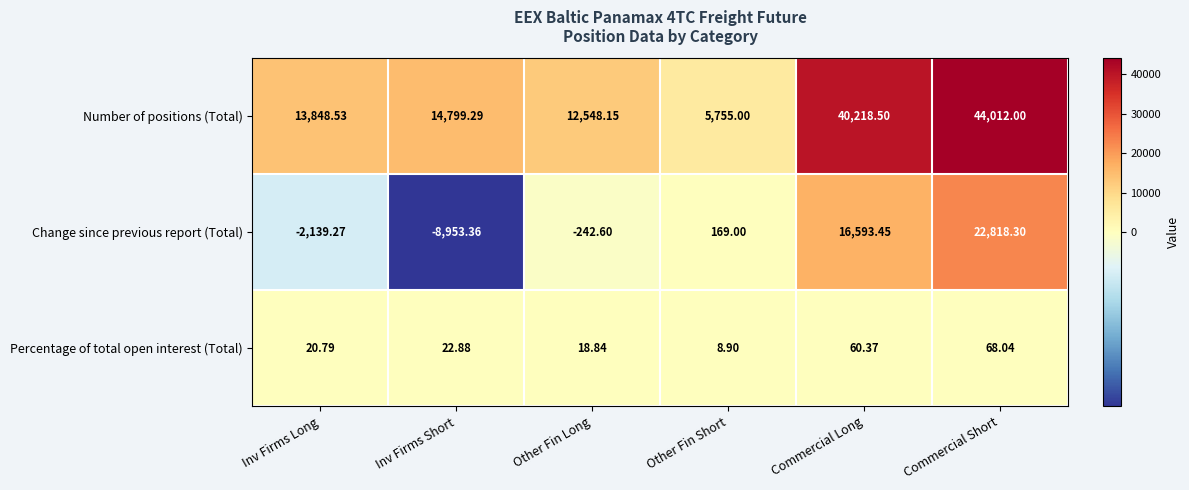

Where does the Number of positions (Total) series first go above 14799?

Inv Firms Short